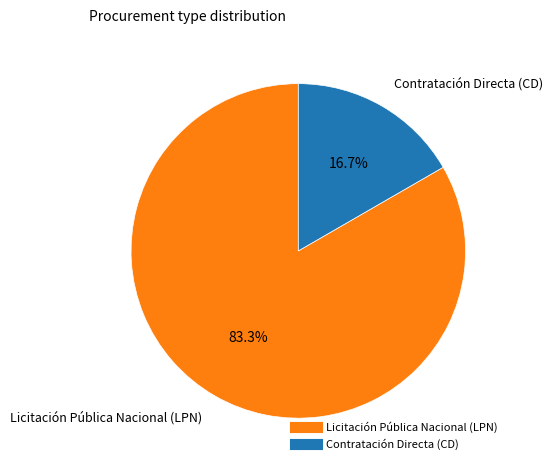

How much of the chart is everything except Licitación Pública Nacional (LPN)?

16.7%